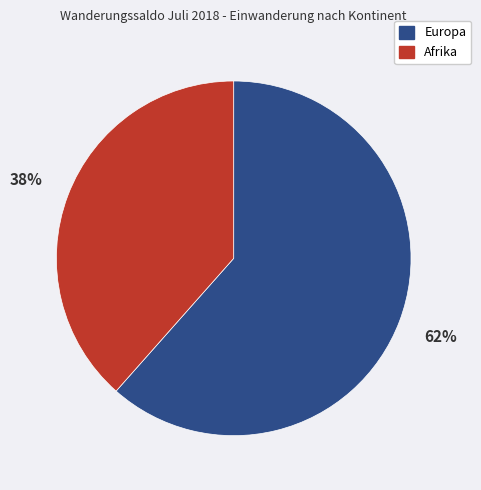

To the nearest percent, what is the average slice percentage?

50%